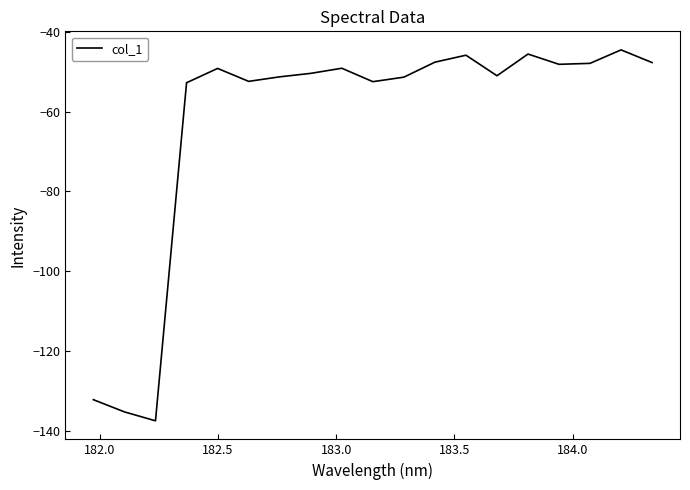

What is the difference between the maximum and minimum values?

92.9